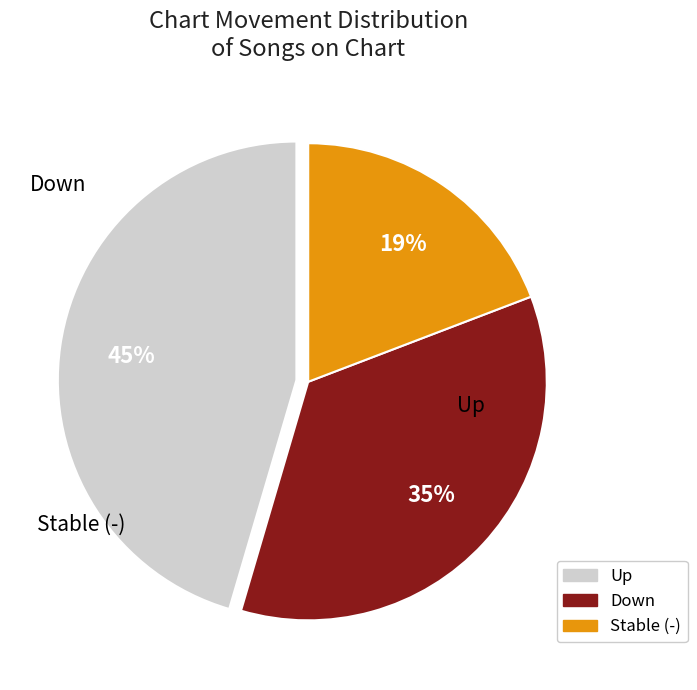

Is there a majority slice in this chart?

No